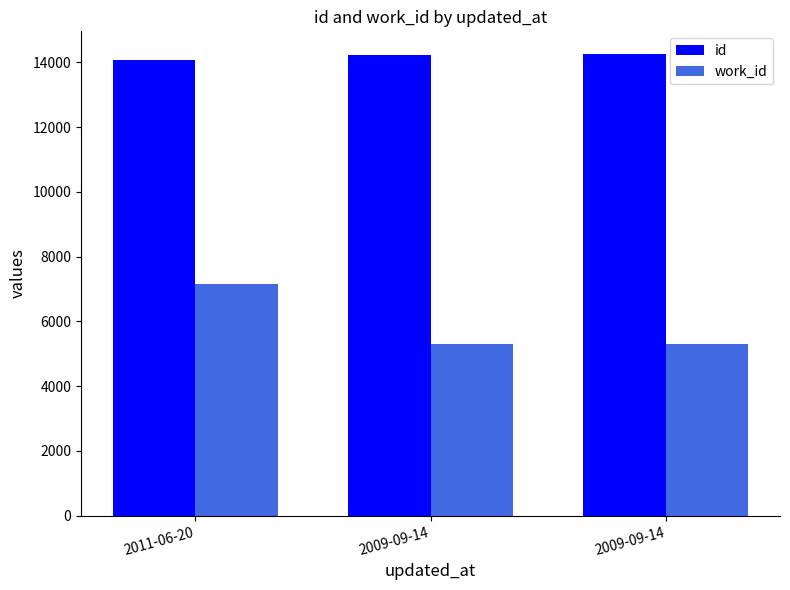

Reading right to left, list all the values displayed in this chart.

id: 14248	14234	14063
work_id: 5302	5302	7151